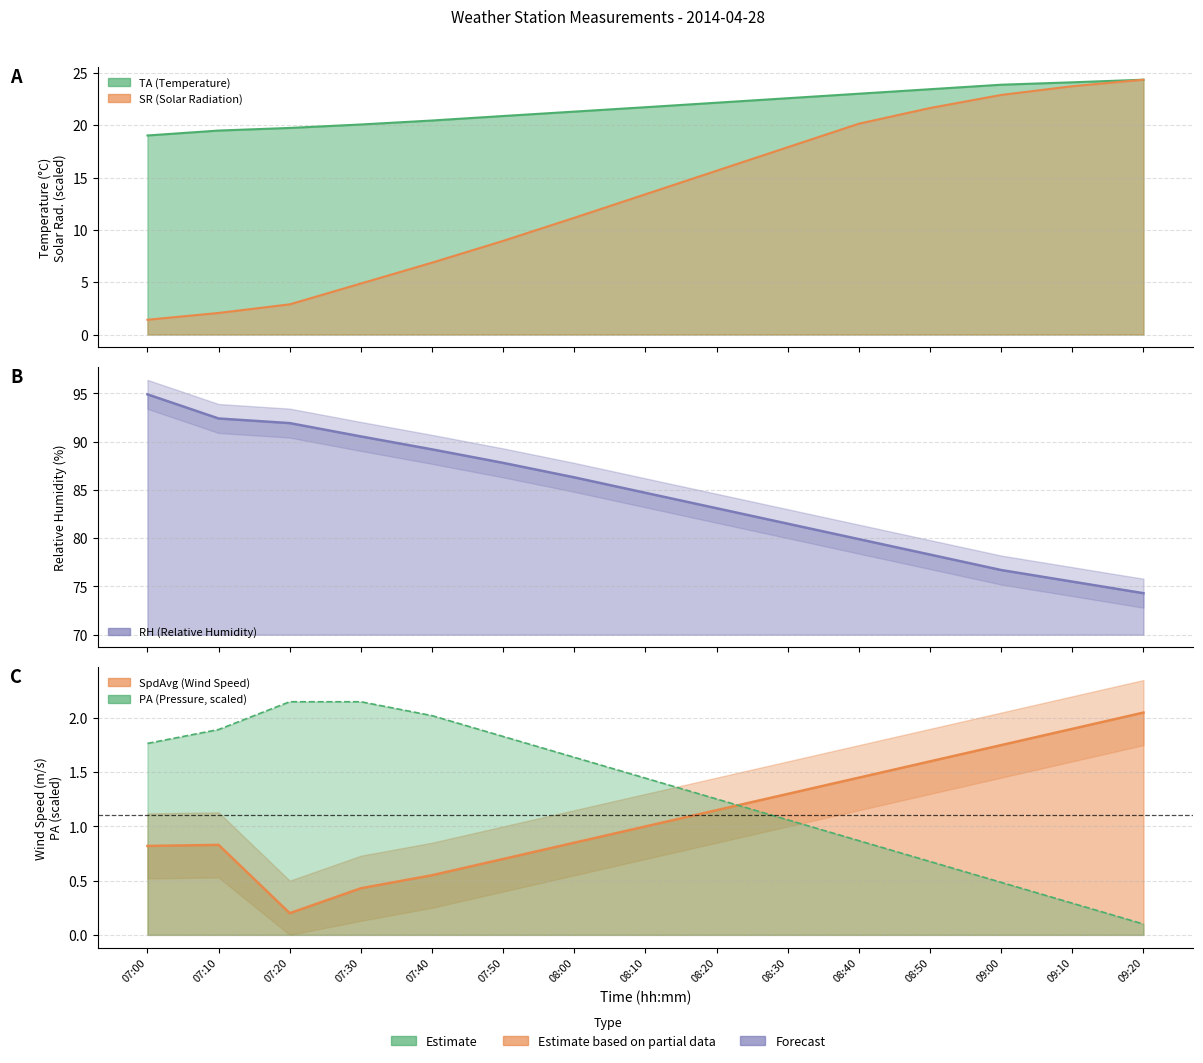

Is it true that SR equals 3.3 at 08:10?

False